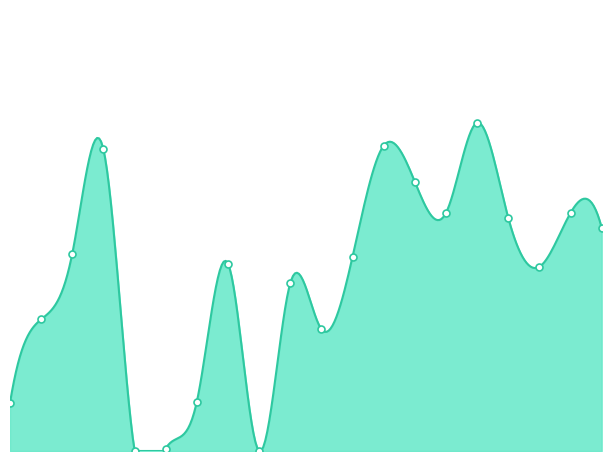

Which has a higher value, 16 or 10?

16